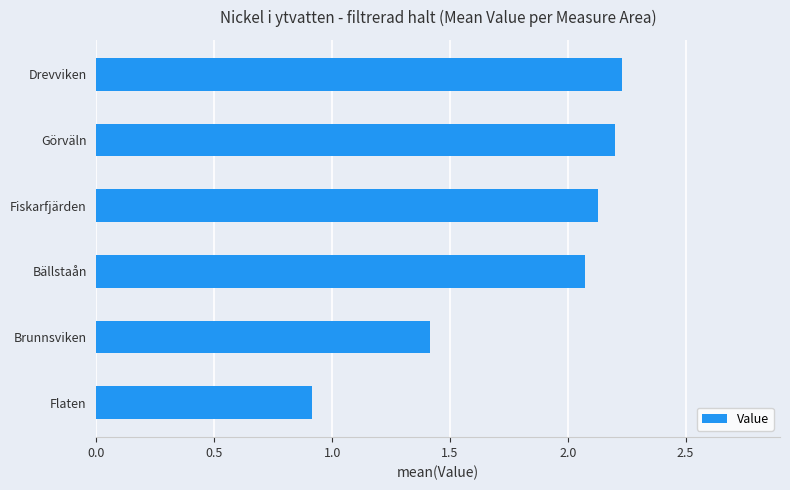

Does the chart contain stacked bars?

No